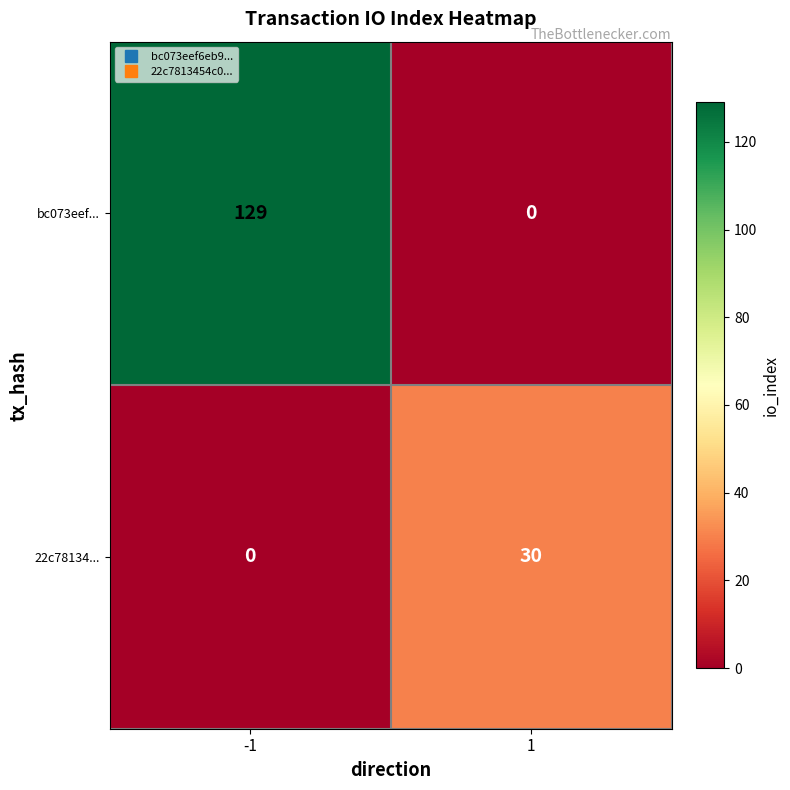

Reading left to right, extract all data points from this chart.

bc073eef...: 129	0
22c78134...: 0	30